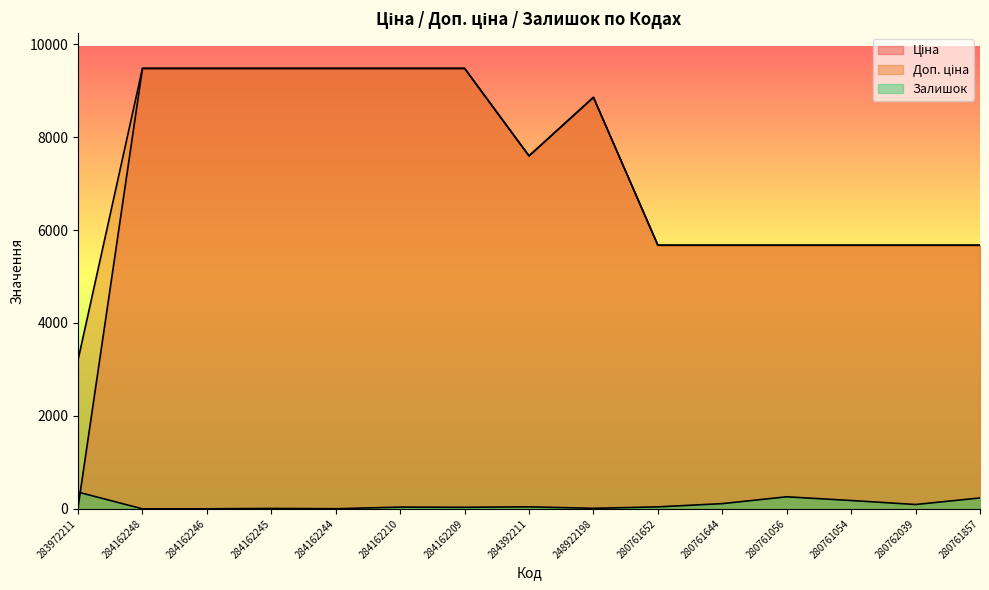

At how many categories does at least one series exceed 4456?

14